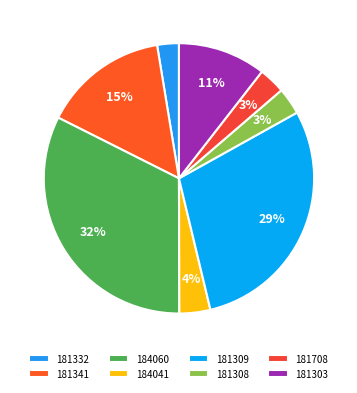

Approximately how many times larger is the value at 181308 compared to 181708?

1.0